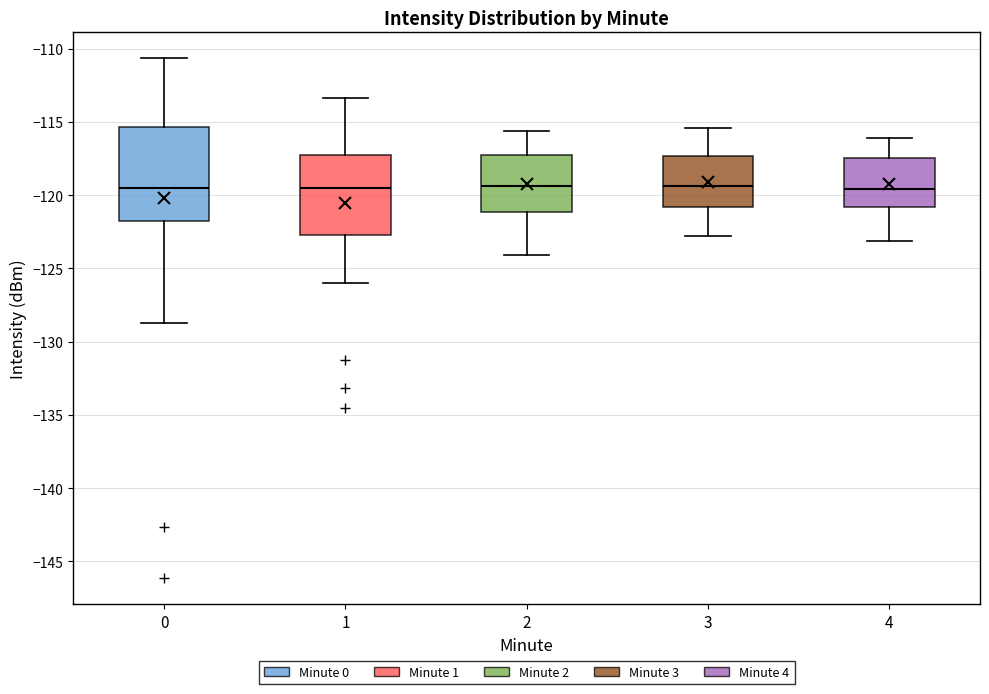

Which box is the tallest, from its lower edge to its upper edge?

0